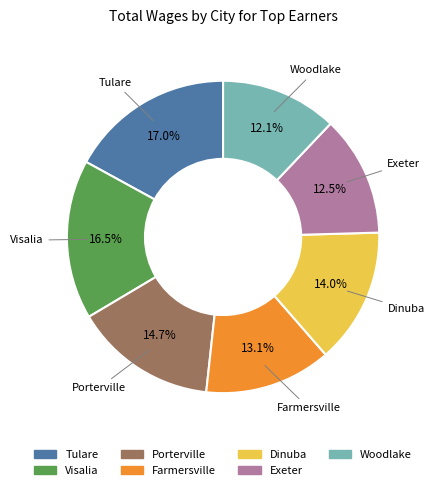

What percentage do Porterville and Woodlake together represent?

26.8%